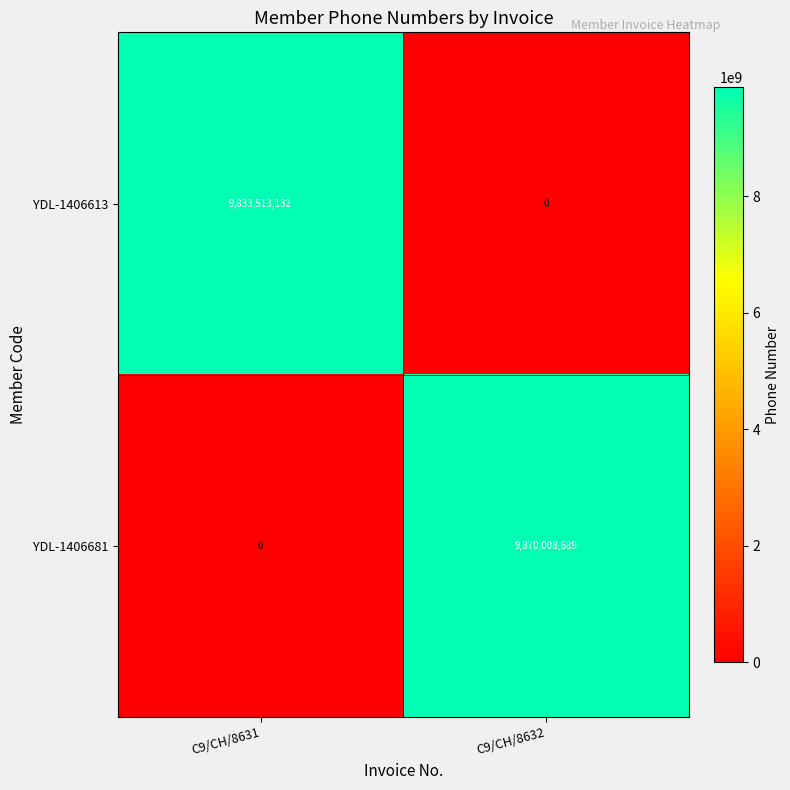

Which series has the largest total across all categories?

YDL-1406681